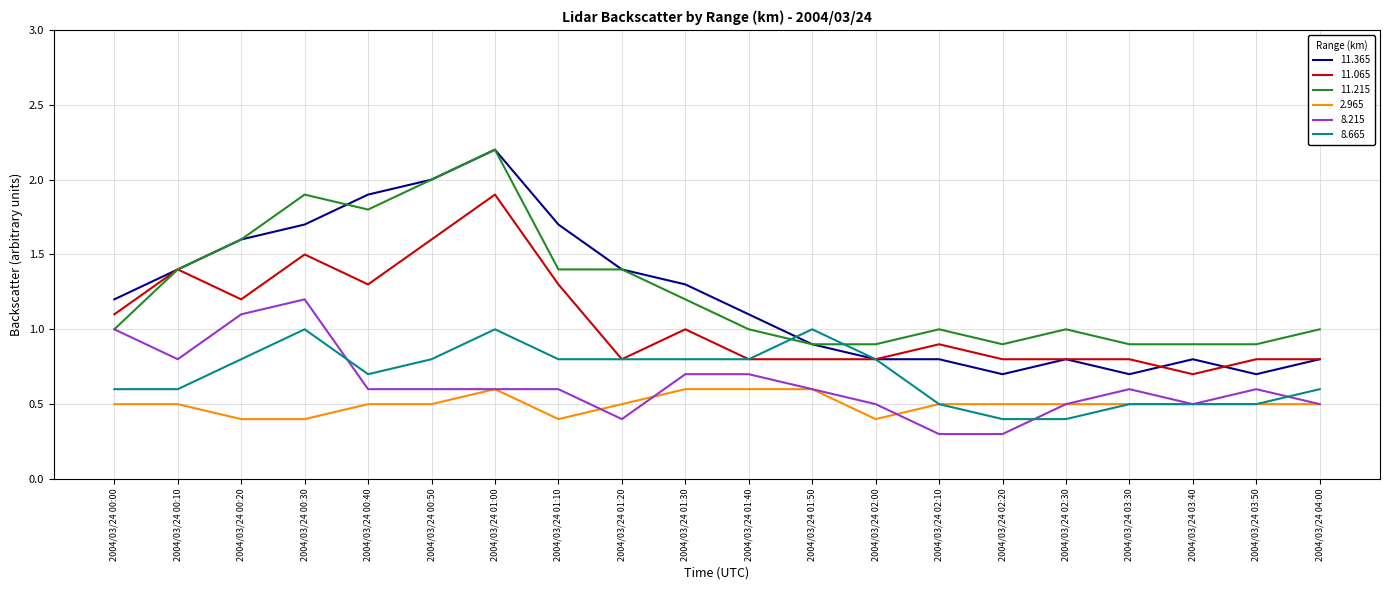

Which series has the widest spread of values?

11.365